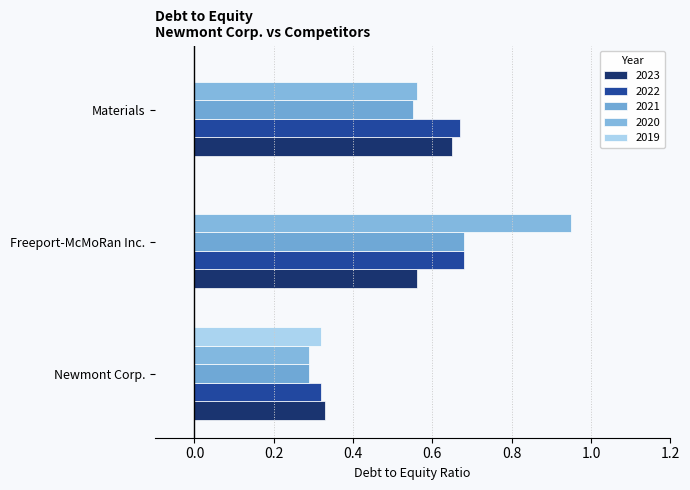

Reading left to right, what are all the values shown in this chart?

2023: 0.3	0.6	0.7
2022: 0.3	0.7	0.7
2021: 0.3	0.7	0.6
2020: 0.3	0.9	0.6
2019: 0.3	0.0	0.0